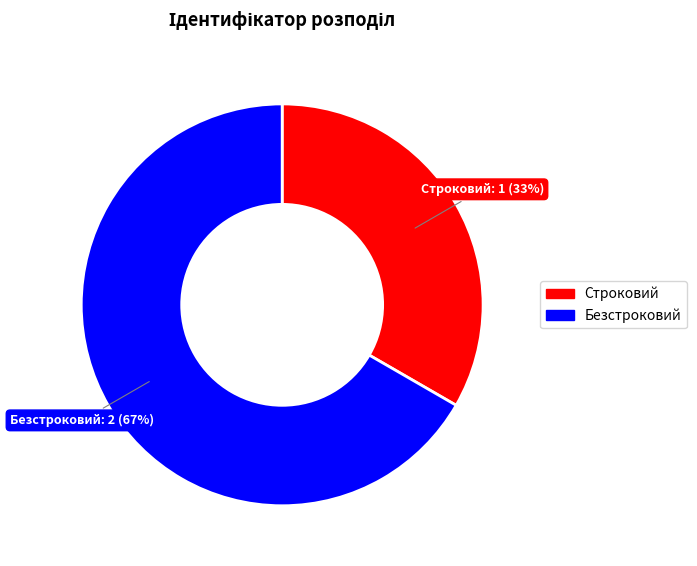

What is the largest slice in the pie chart?

Безстроковий